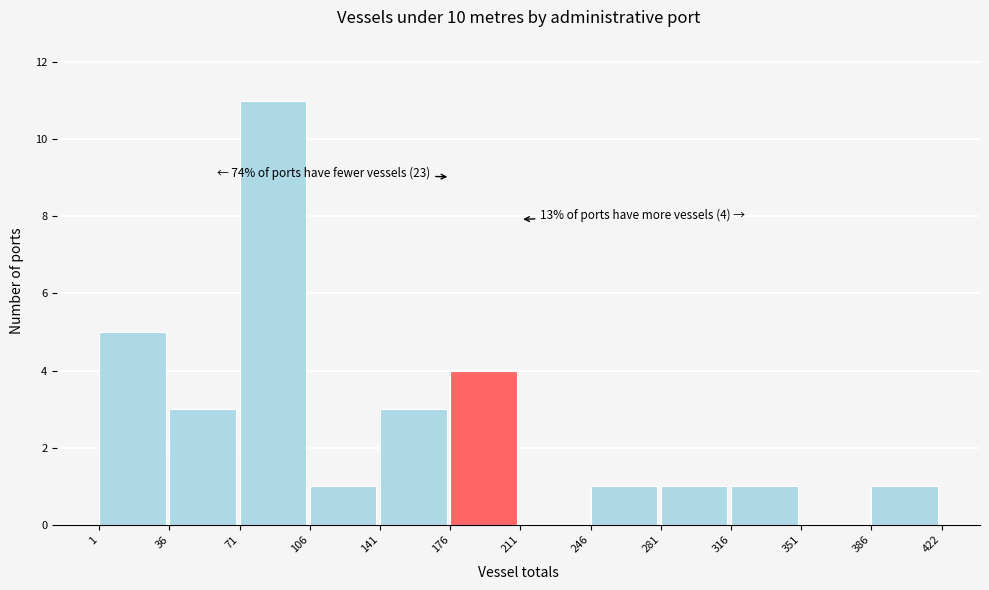

Which range on the x-axis has the tallest bar?

71 to 106